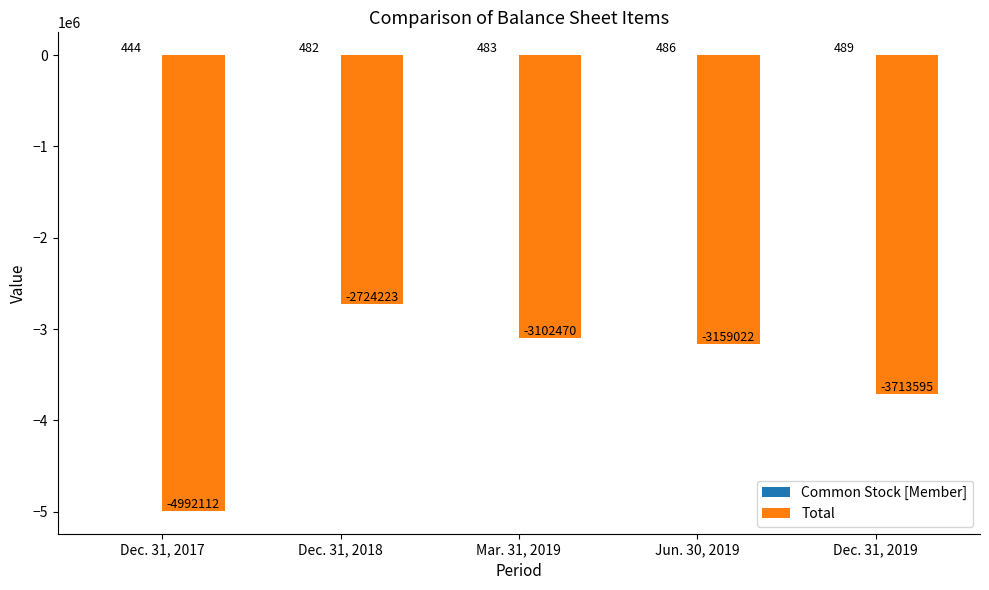

The value of Total at Jun. 30, 2019 is -2102861. True or false?

False